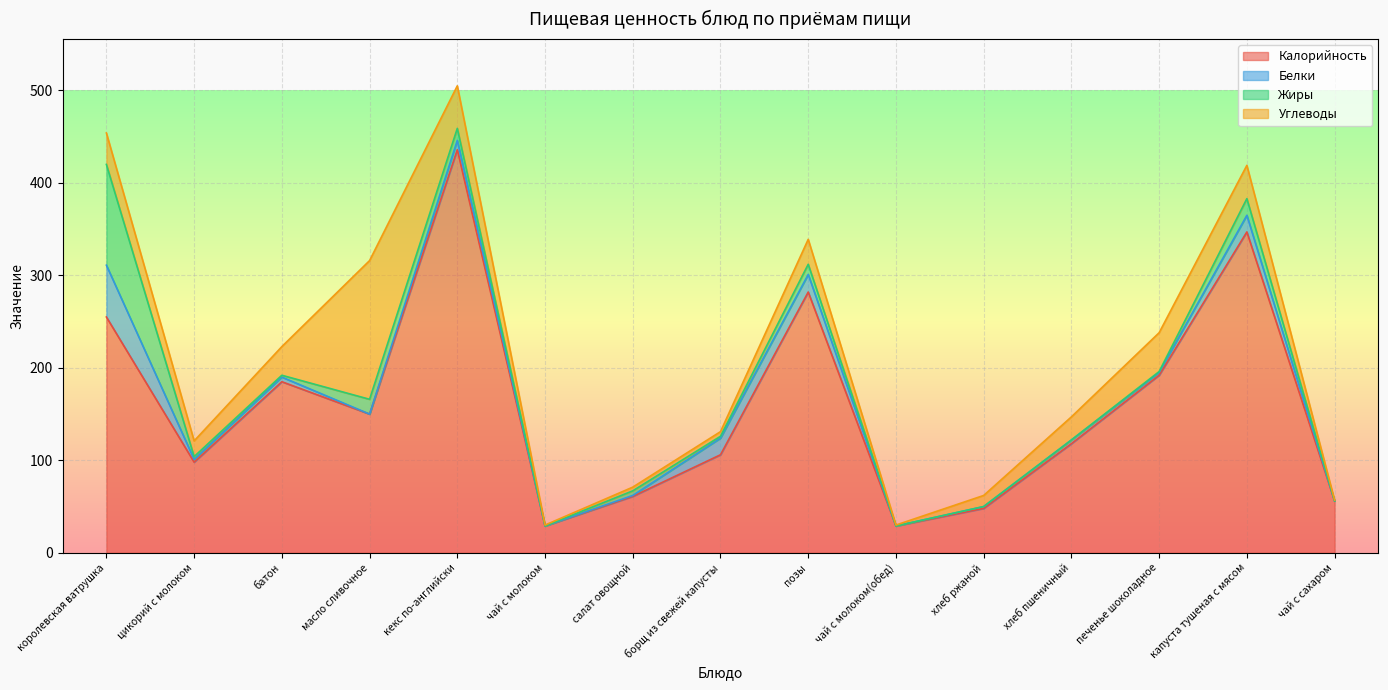

True or false: Калорийность has more than 1 points higher than both neighbors.

True